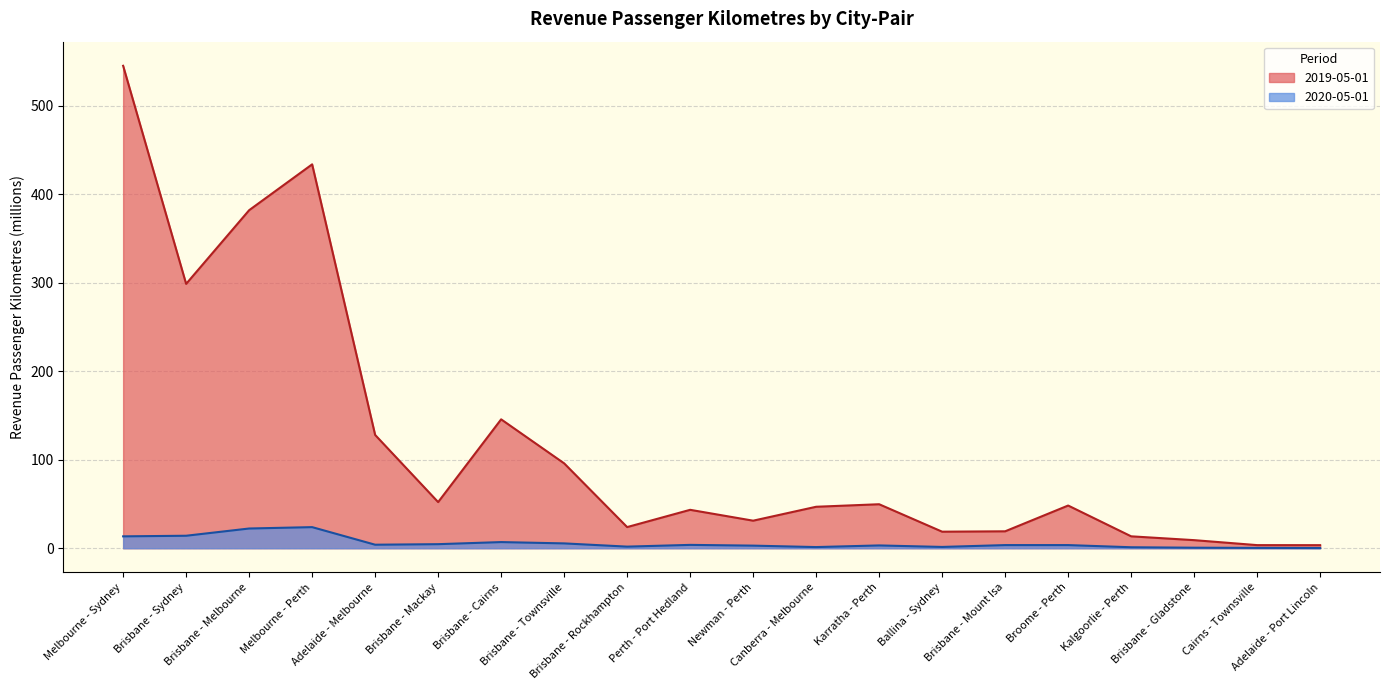

What is the label of the 12th point from the left?

Canberra - Melbourne